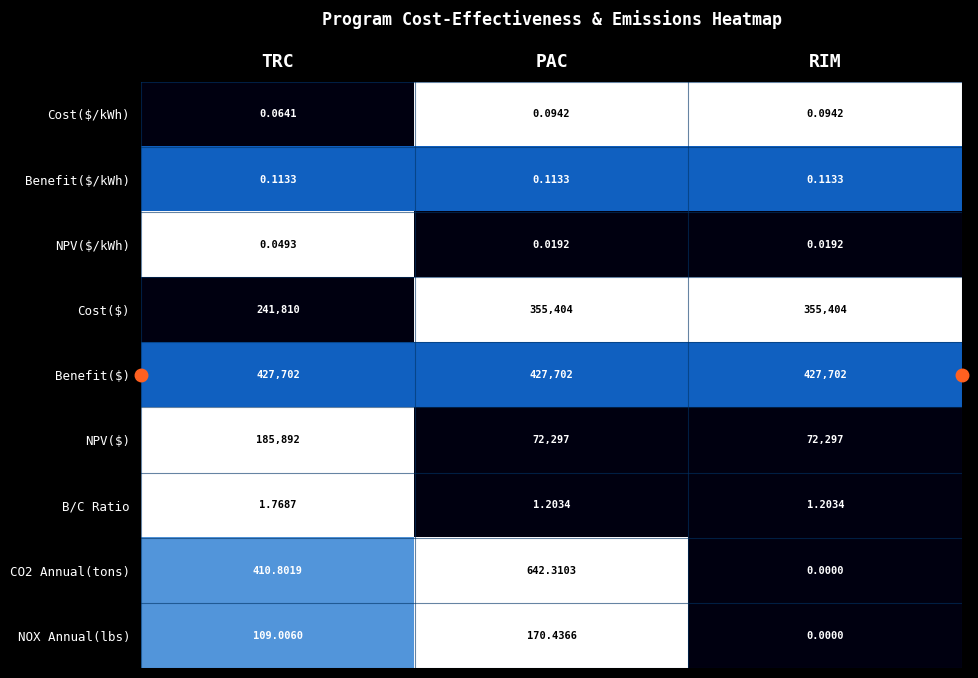

Which series has the largest range (max minus min)?

NPV($)